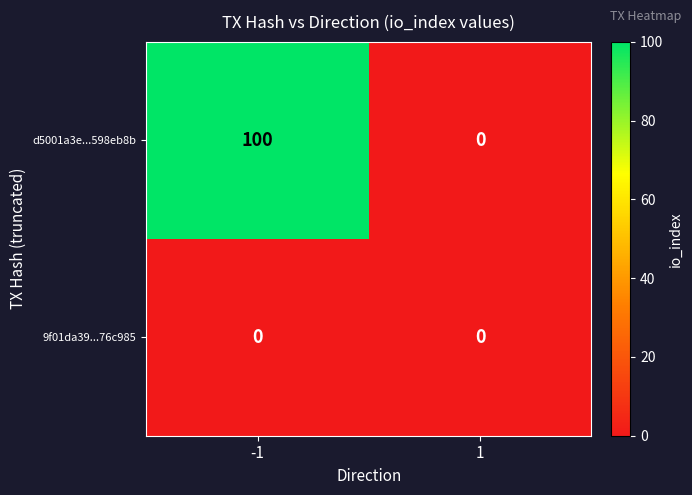

Rank the series by their maximum value, from lowest to highest.

9f01da39...76c985, d5001a3e...598eb8b